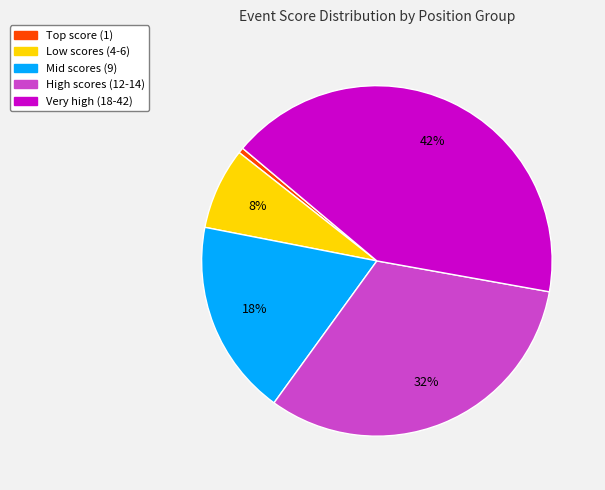

Is there a majority slice in this chart?

No